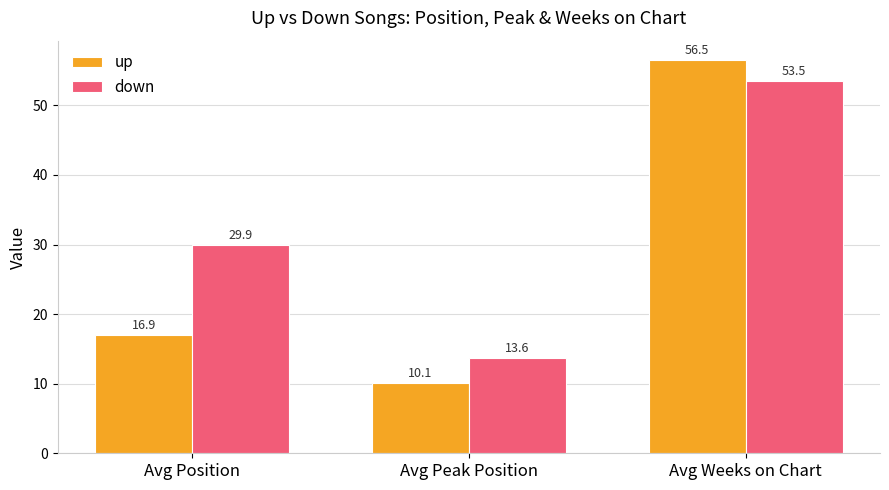

What position from the left is Avg Peak Position?

2